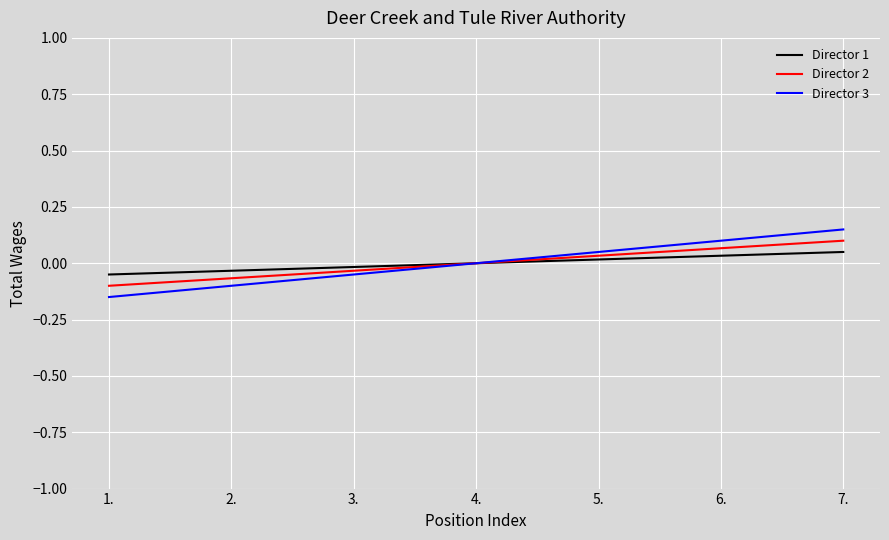

At which label does Director 2 first exceed 0?

5.